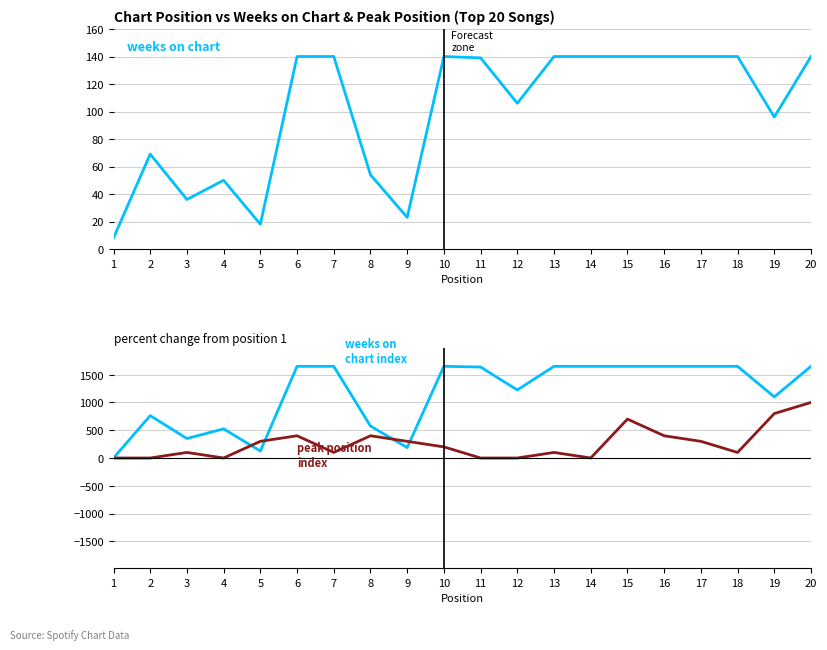

Rank the series by their average value, from lowest to highest.

Weeks on Chart, Peak Position (% from pos 1), Weeks on Chart (% from pos 1)